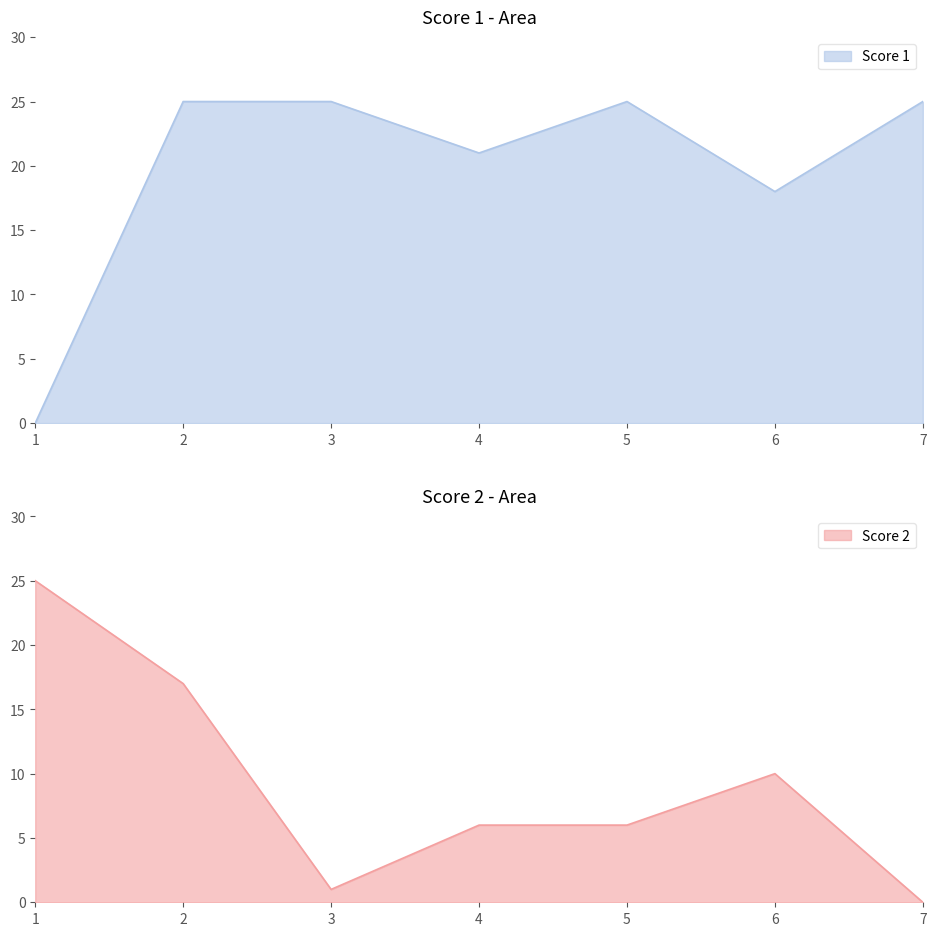

Is the value of Score 2 at 2 greater than the value of Score 1 at 3?

No